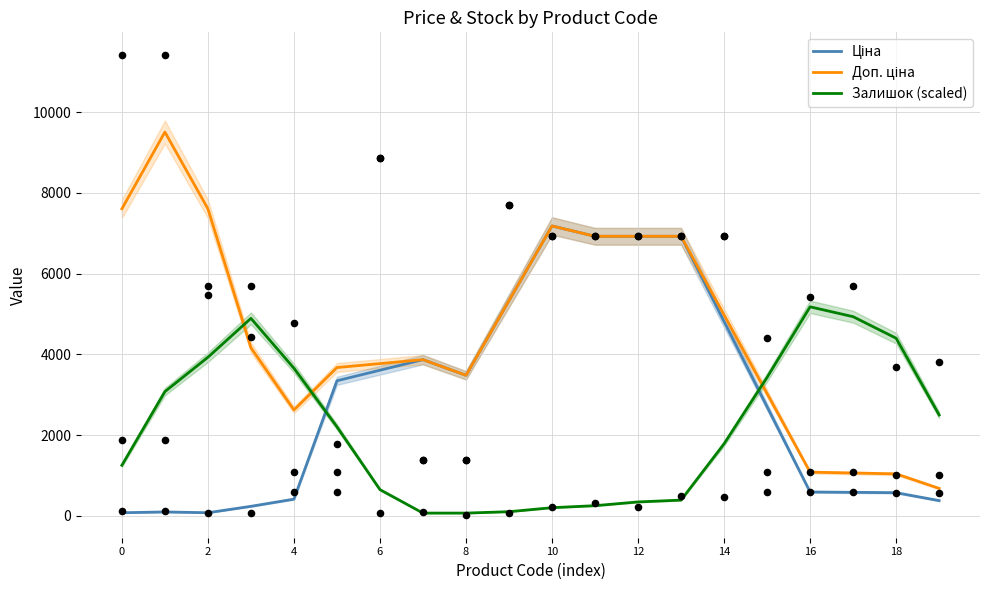

Which series has the largest total across all categories?

Доп. ціна